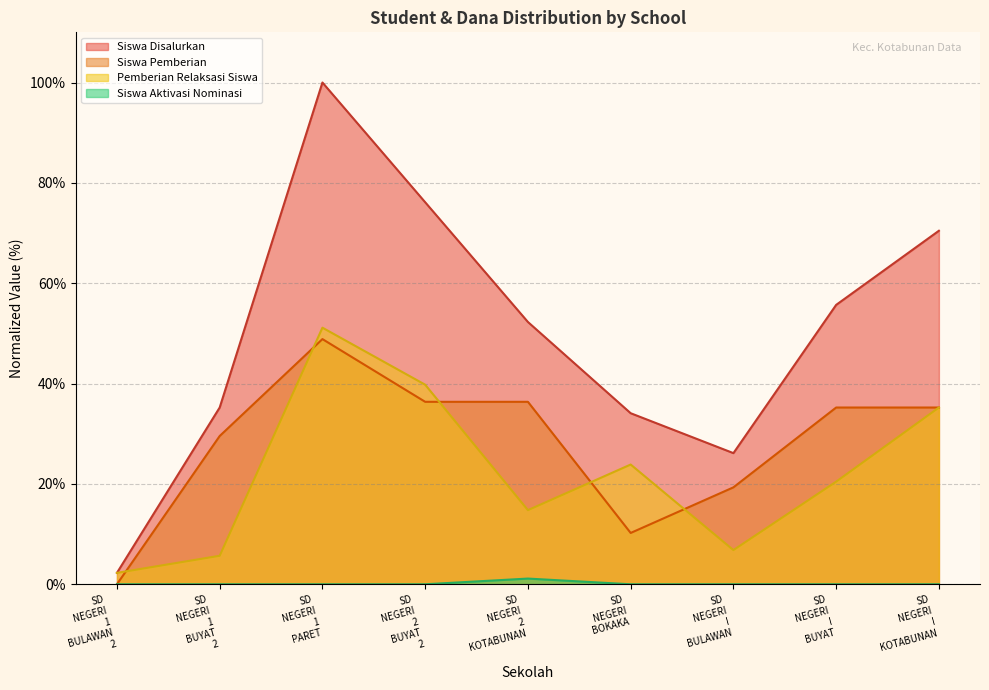

The Dana Disalurkan series shows 144.5 at SD NEGERI 1 PARET. True or false?

False